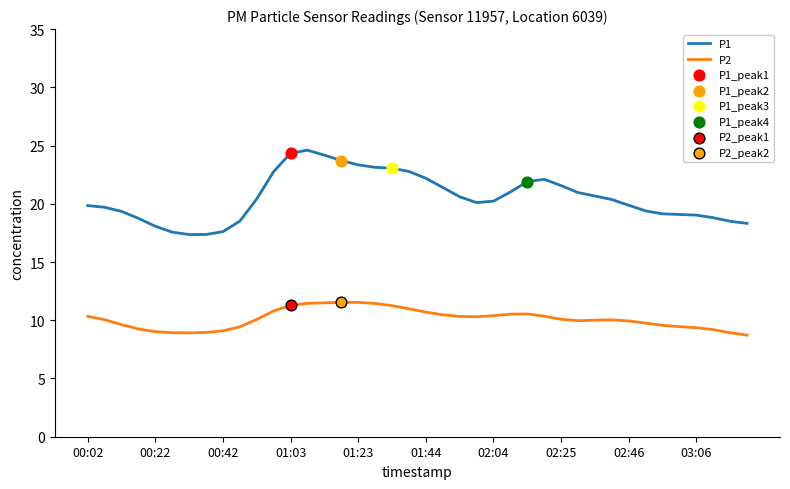

Which series has the largest total across all categories?

P1